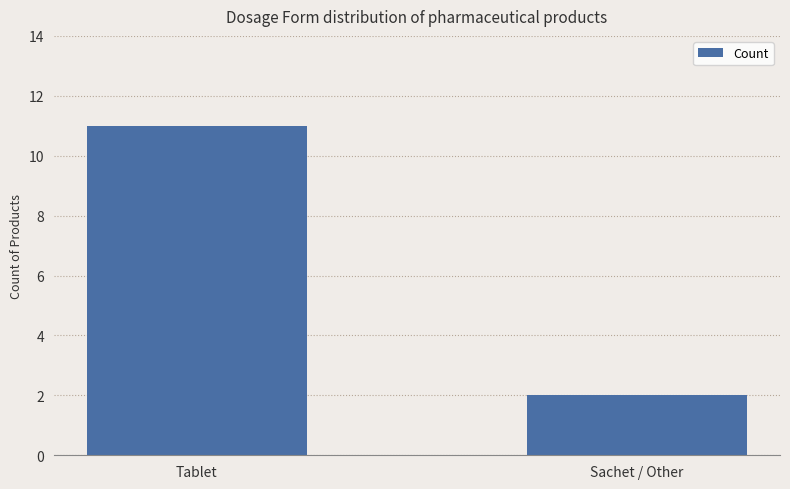

Between Tablet and Sachet / Other, which is larger?

Tablet